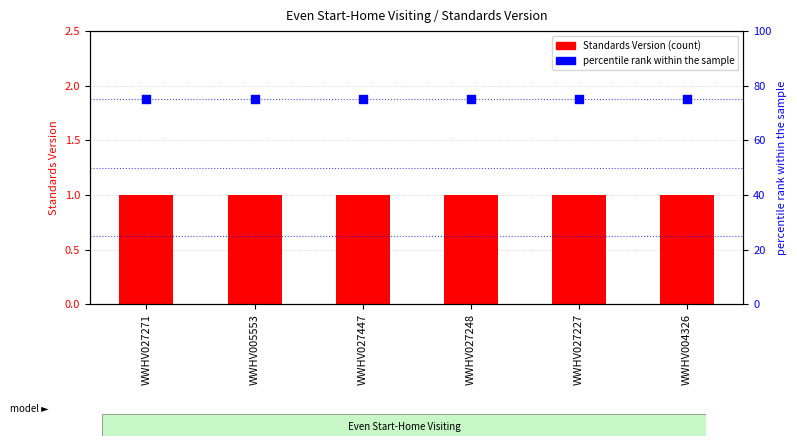

Which series has the largest total across all categories?

percentile rank within the sample